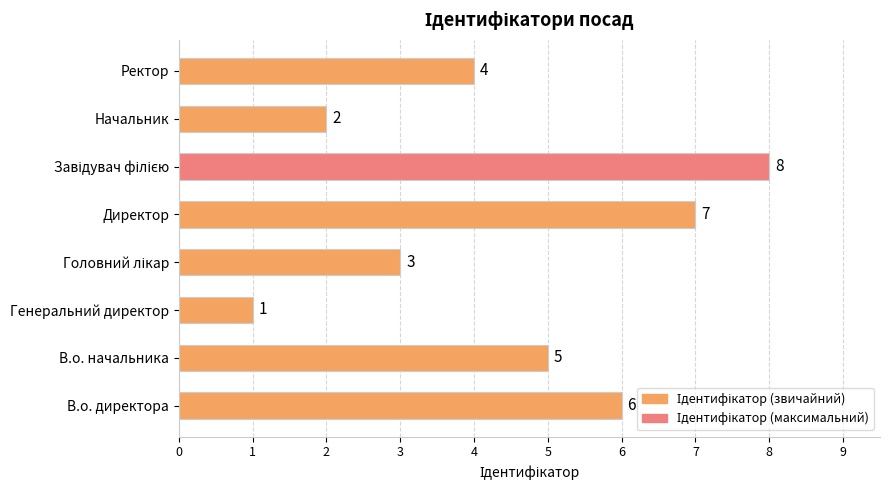

The chart shows a value of 10 at В.о. директора. True or false?

False